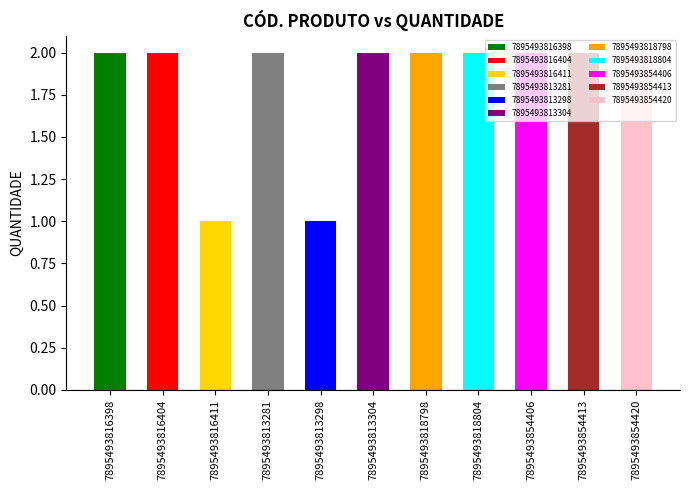

Which category has the lowest value across all series?

7895493816411